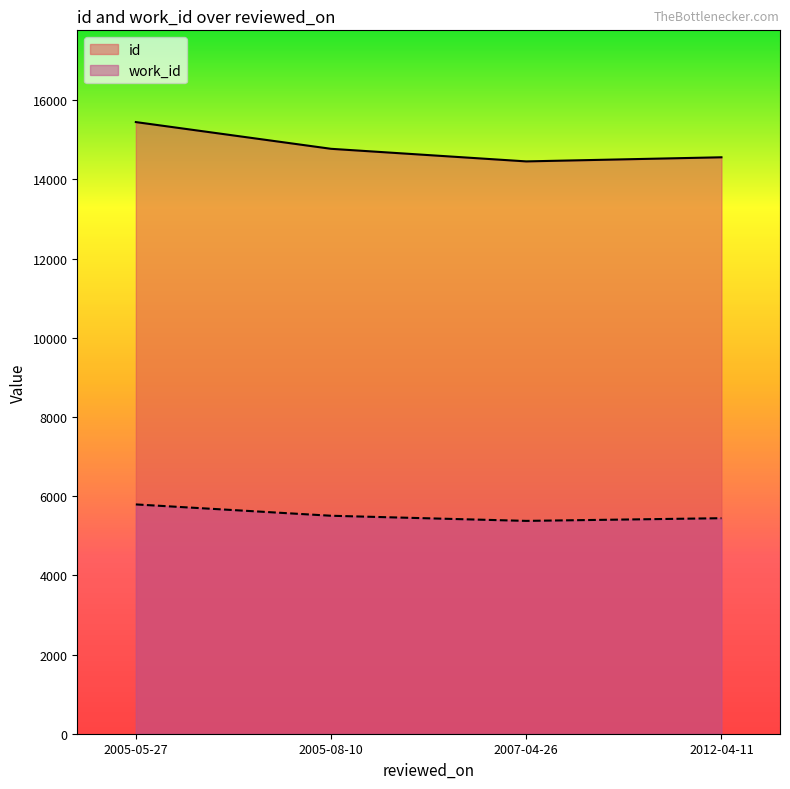

The id series shows 20118 at 2012-04-11. True or false?

False